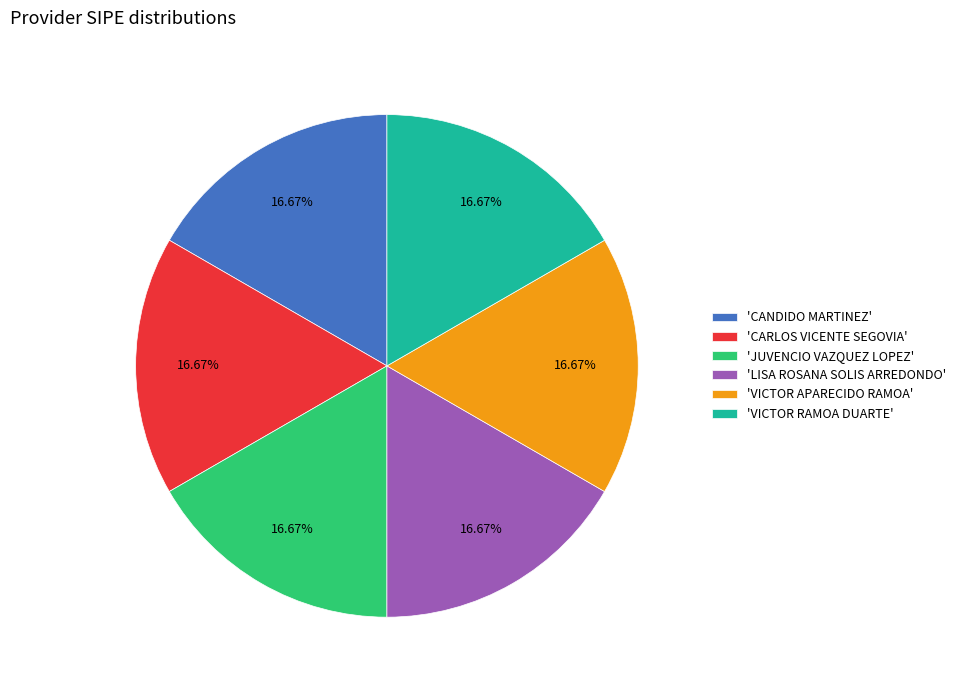

How many slices are in this pie chart?

6